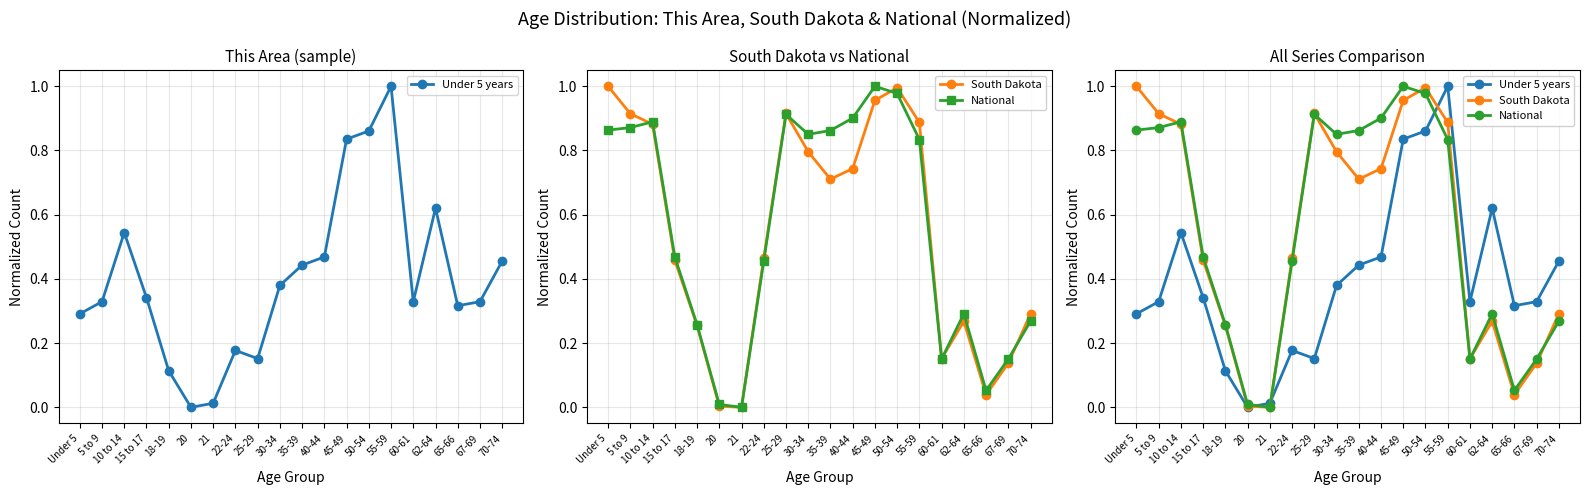

What is the label of the 13th point from the left?

45-49